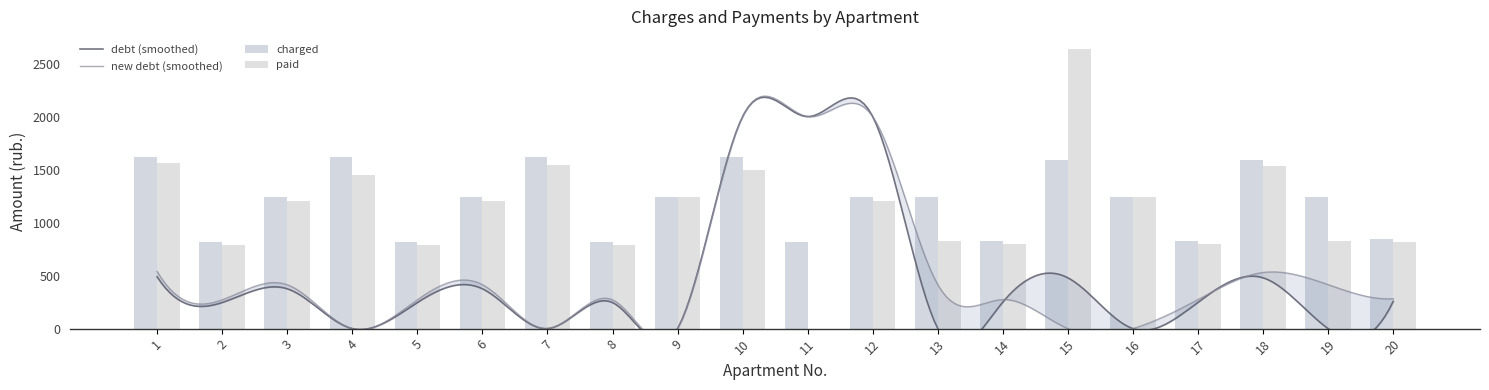

How many data points in paid are above 1205?

11